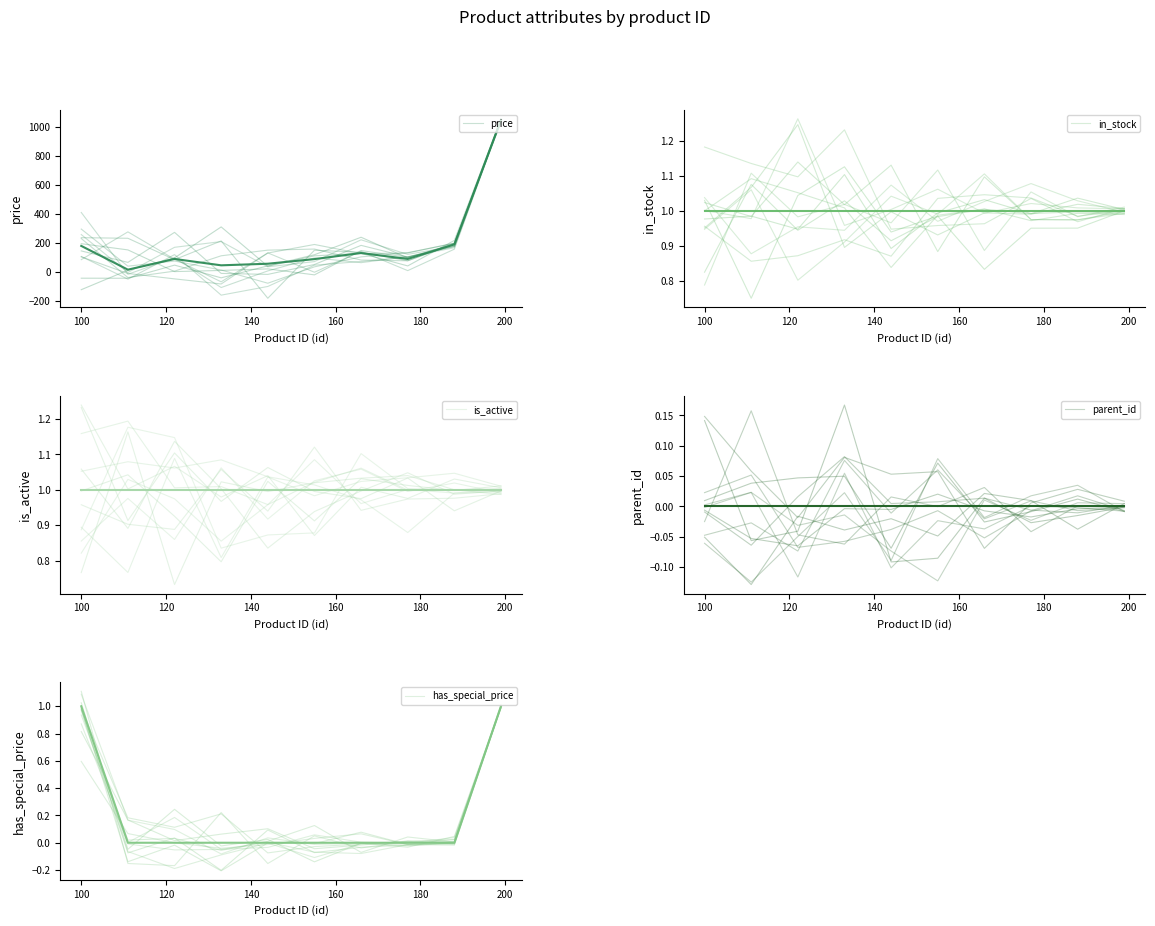

What is the minimum value for parent_id?

-0.1